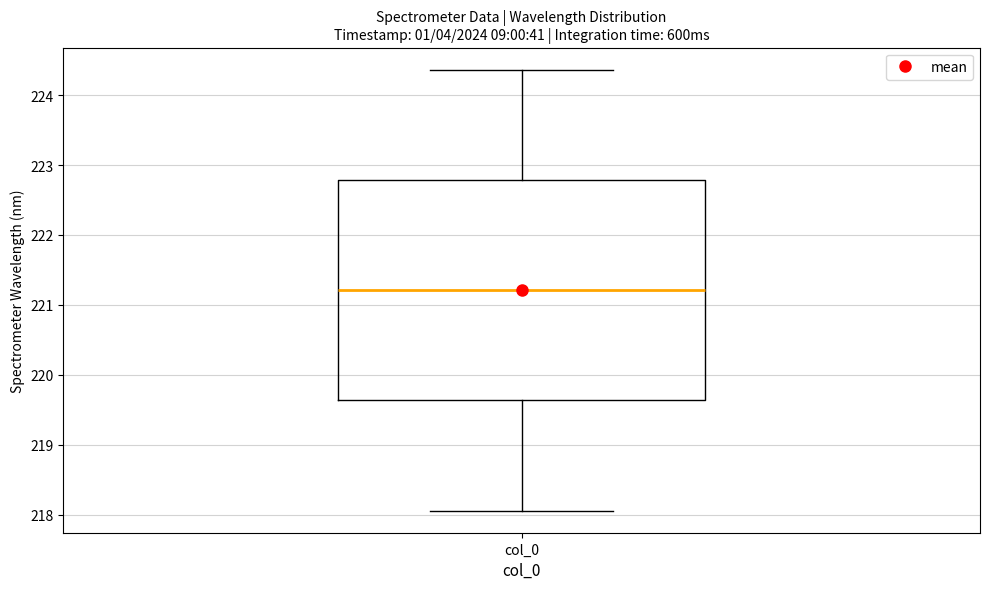

Where is the upper edge of the box for col_0 on the y-axis? The values are not printed on the chart, so give them approximately, as read against the axis.

222.8